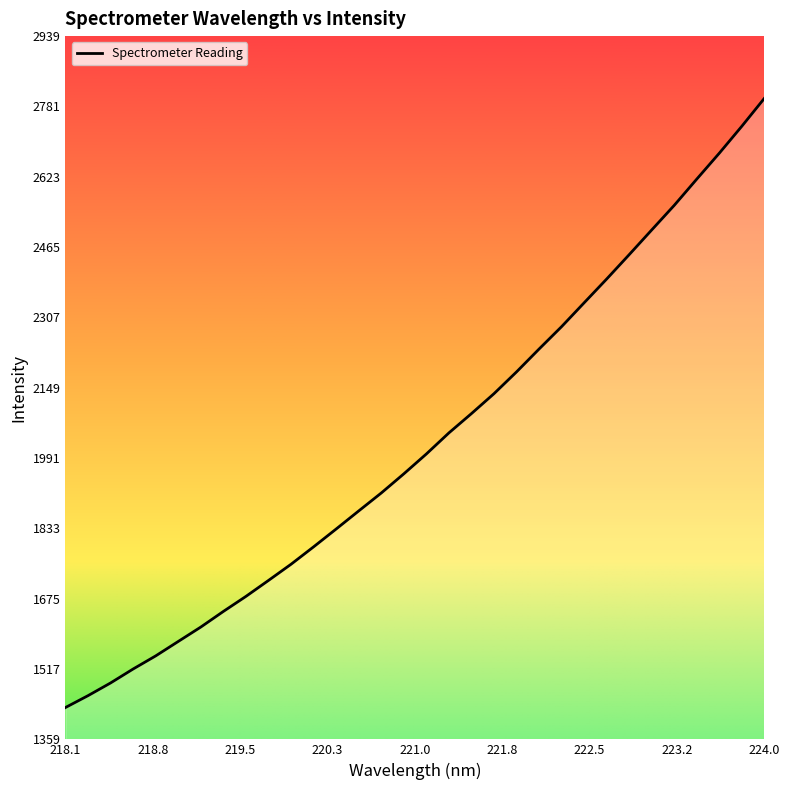

What is the smallest value displayed?

1430.2